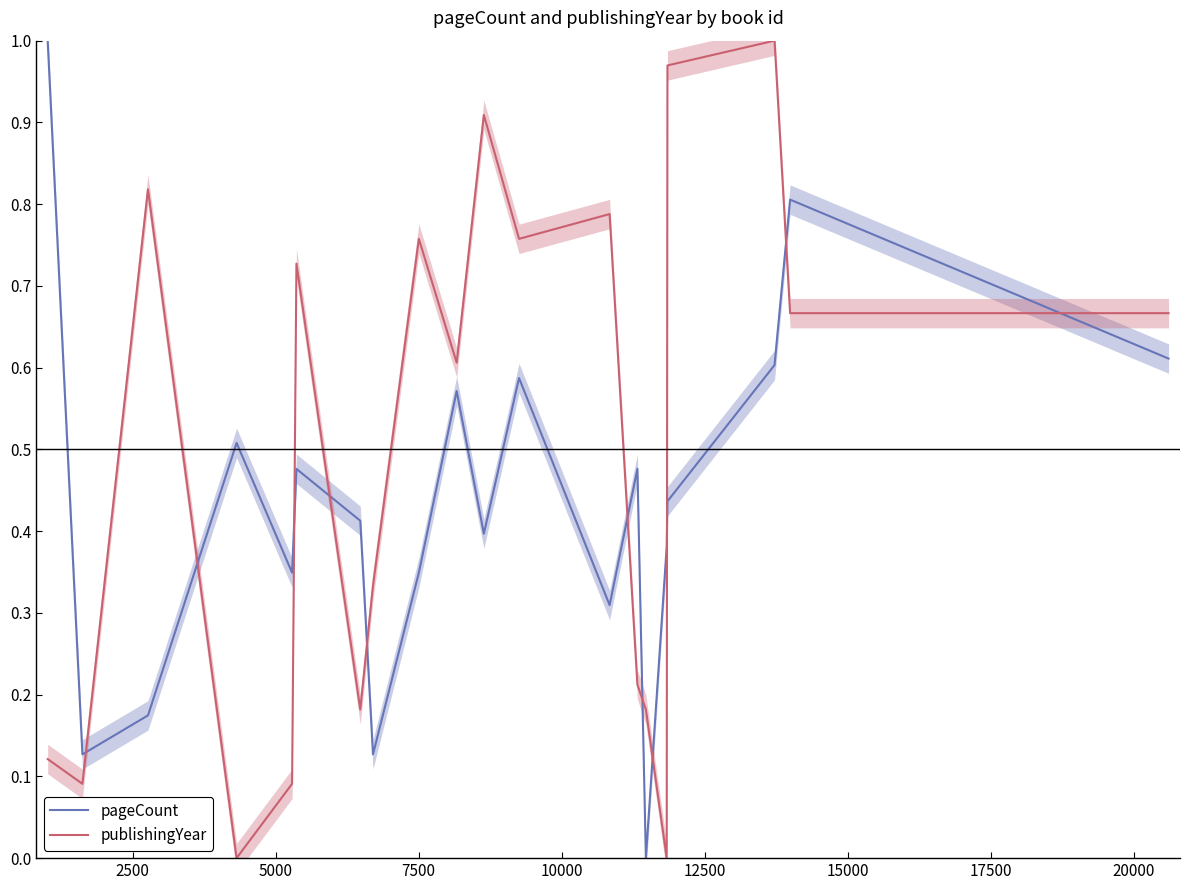

True or false: publishingYear and pageCount intersect in this chart.

True